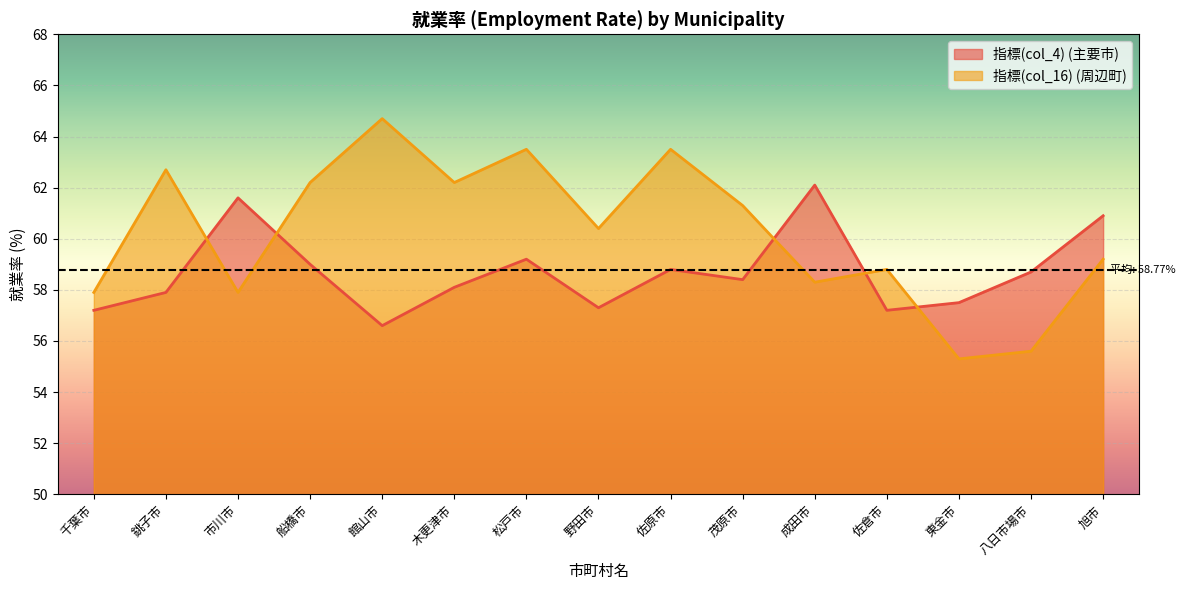

Which has a higher value, 茂原市 or 木更津市?

茂原市